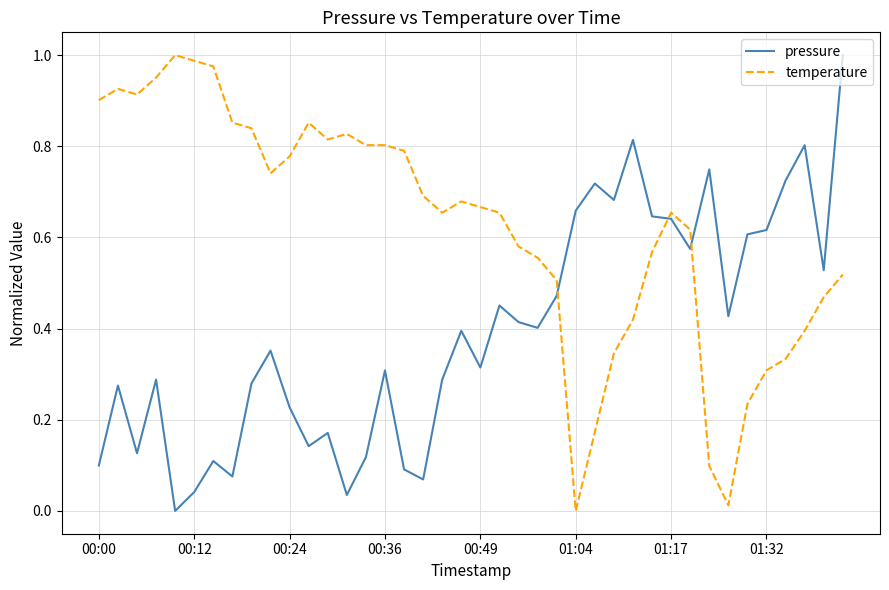

How many times do pressure and temperature cross each other?

3